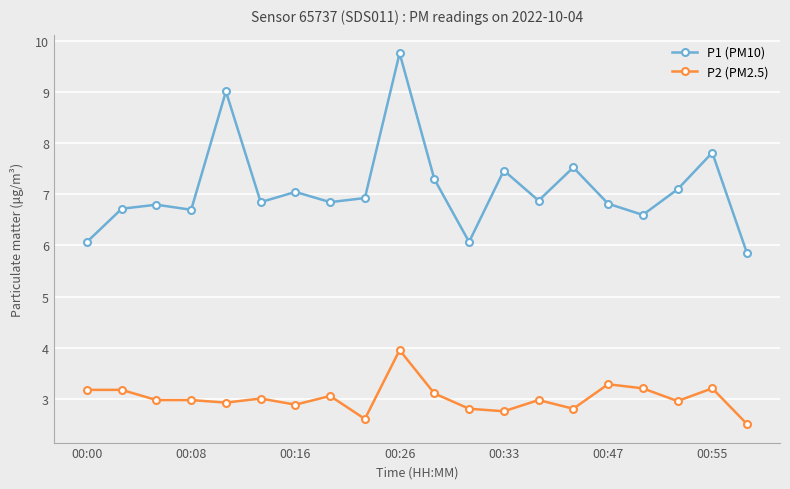

Rank the series by their average value, from lowest to highest.

P2 (PM2.5), P1 (PM10)